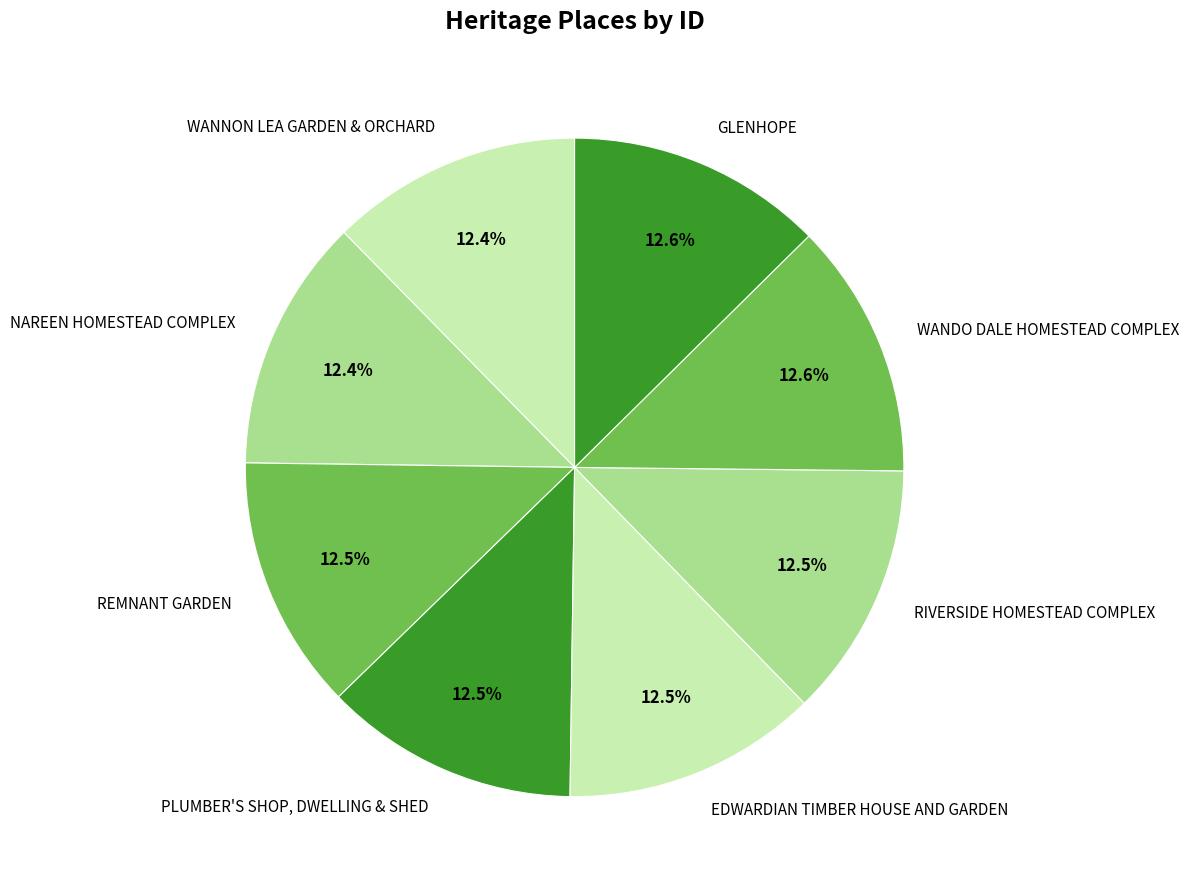

What portion of the pie excludes RIVERSIDE HOMESTEAD COMPLEX?

87.5%